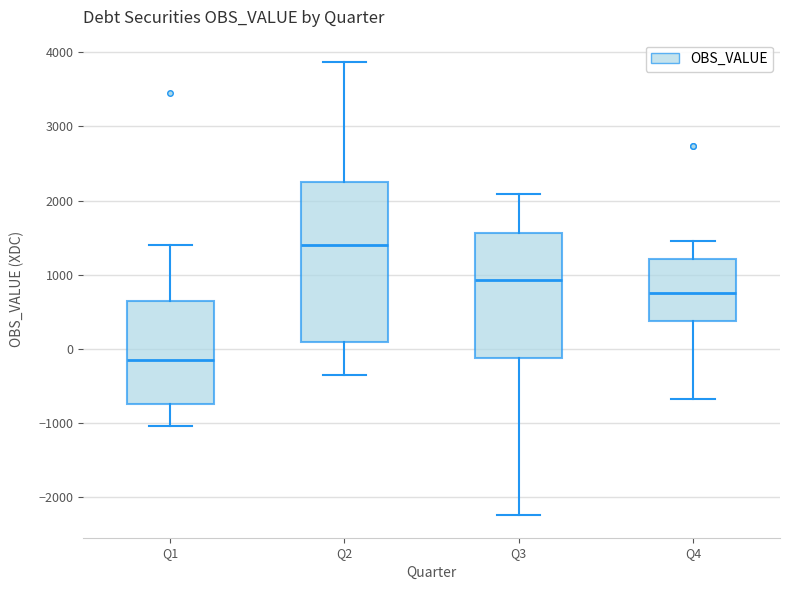

Which box has the lowest median line?

Q1